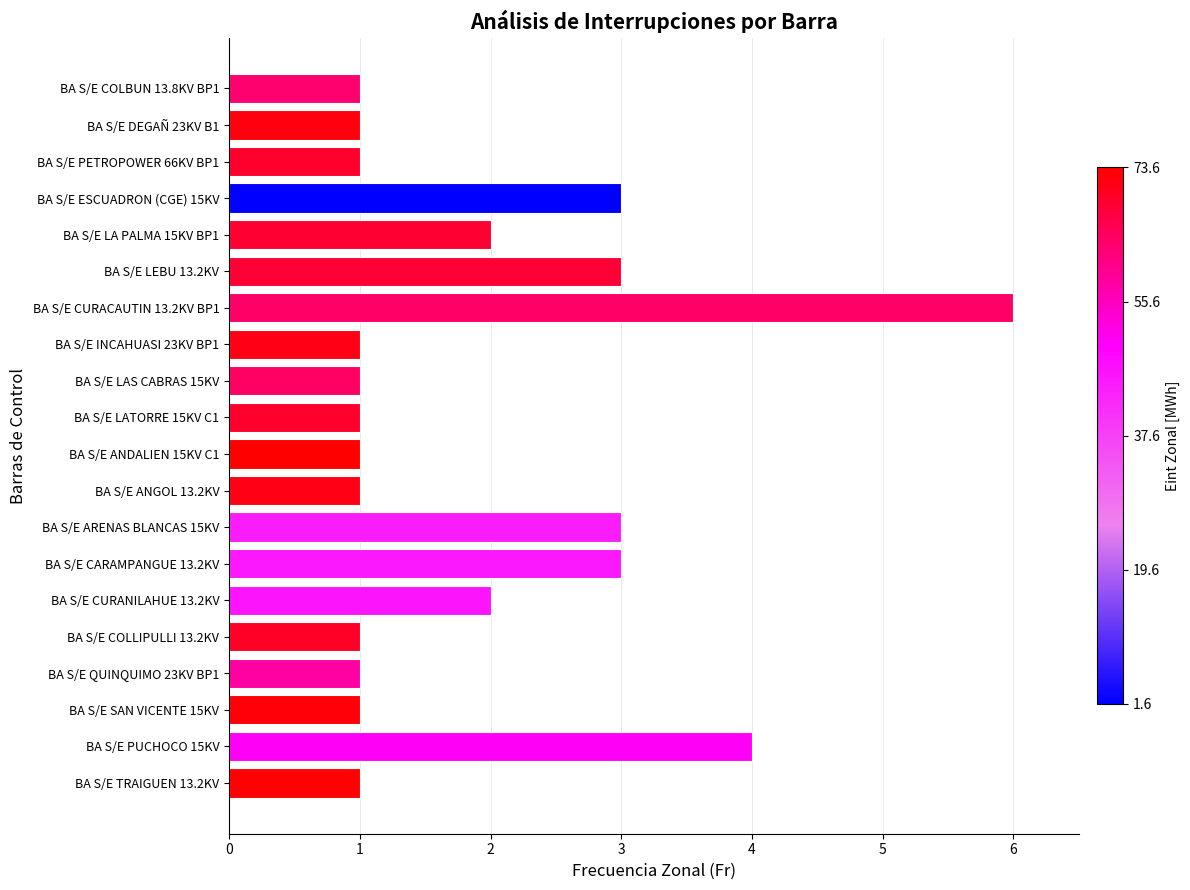

Which has a higher value, BA S/E LAS CABRAS 15KV or BA S/E CURANILAHUE 13.2KV?

BA S/E CURANILAHUE 13.2KV